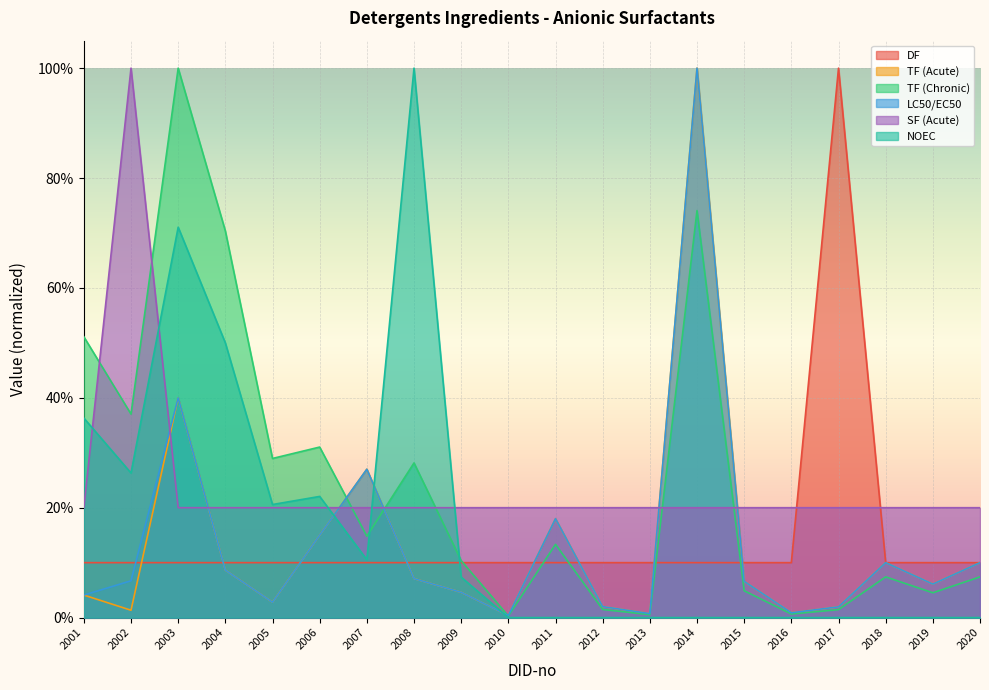

At which category does the chart reach its peak across all series?

2017